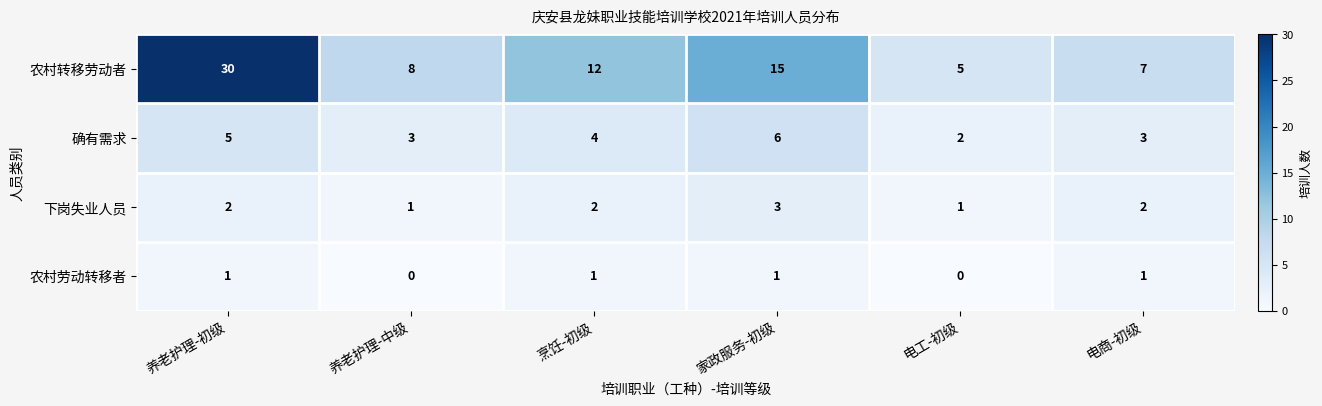

How many values in the 农村转移劳动者 series are below 12?

3